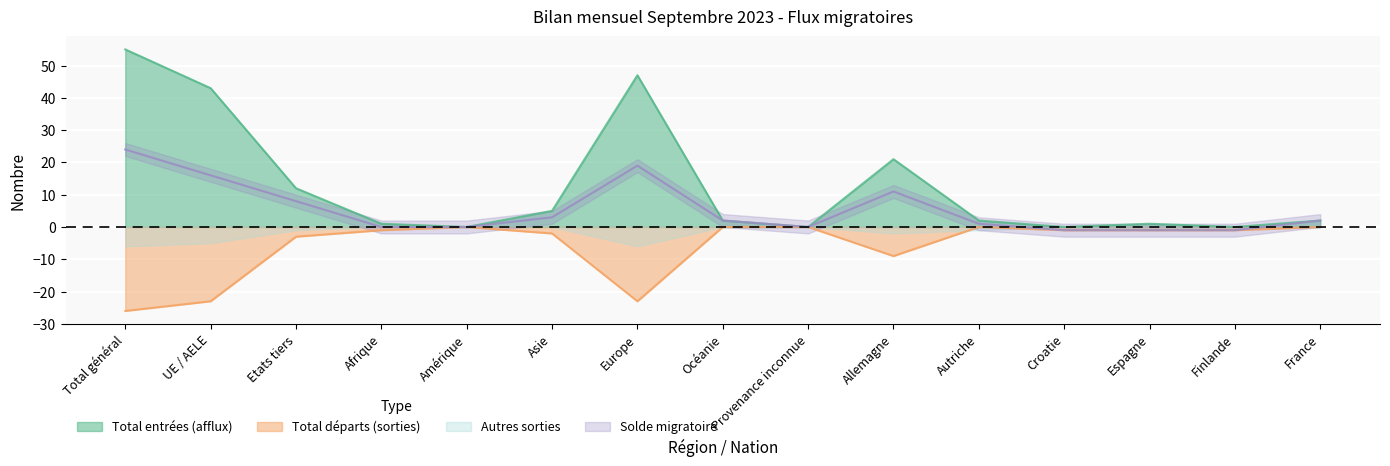

Is it true that Total départs (sorties) equals -23 at Europe?

True